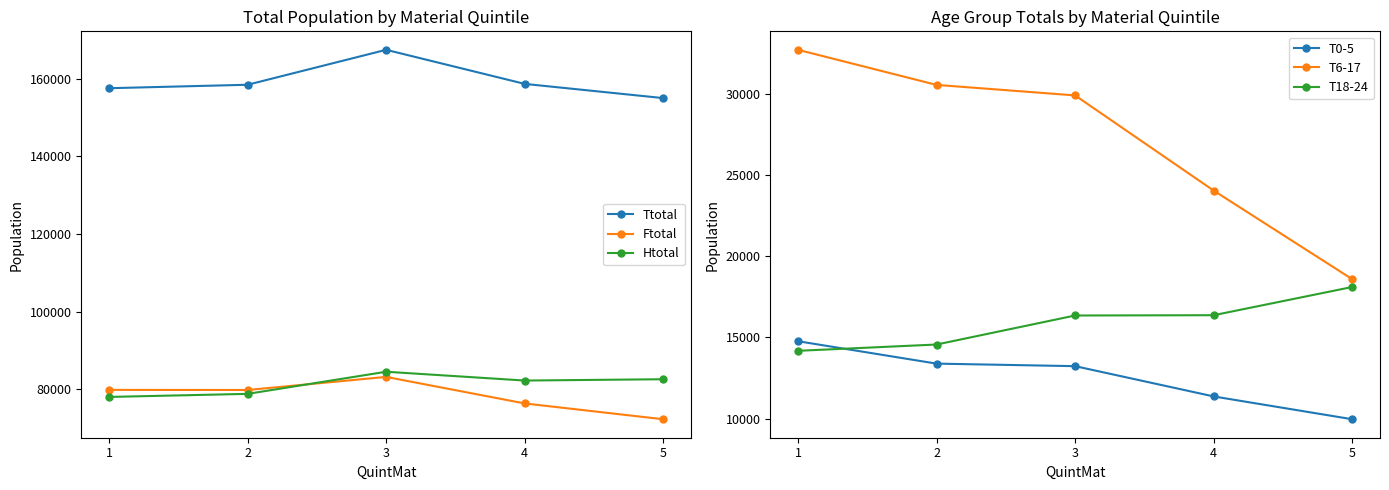

What are all the series names shown in the legend?

Ttotal, Ftotal, Htotal, T0-5, T6-17, T18-24